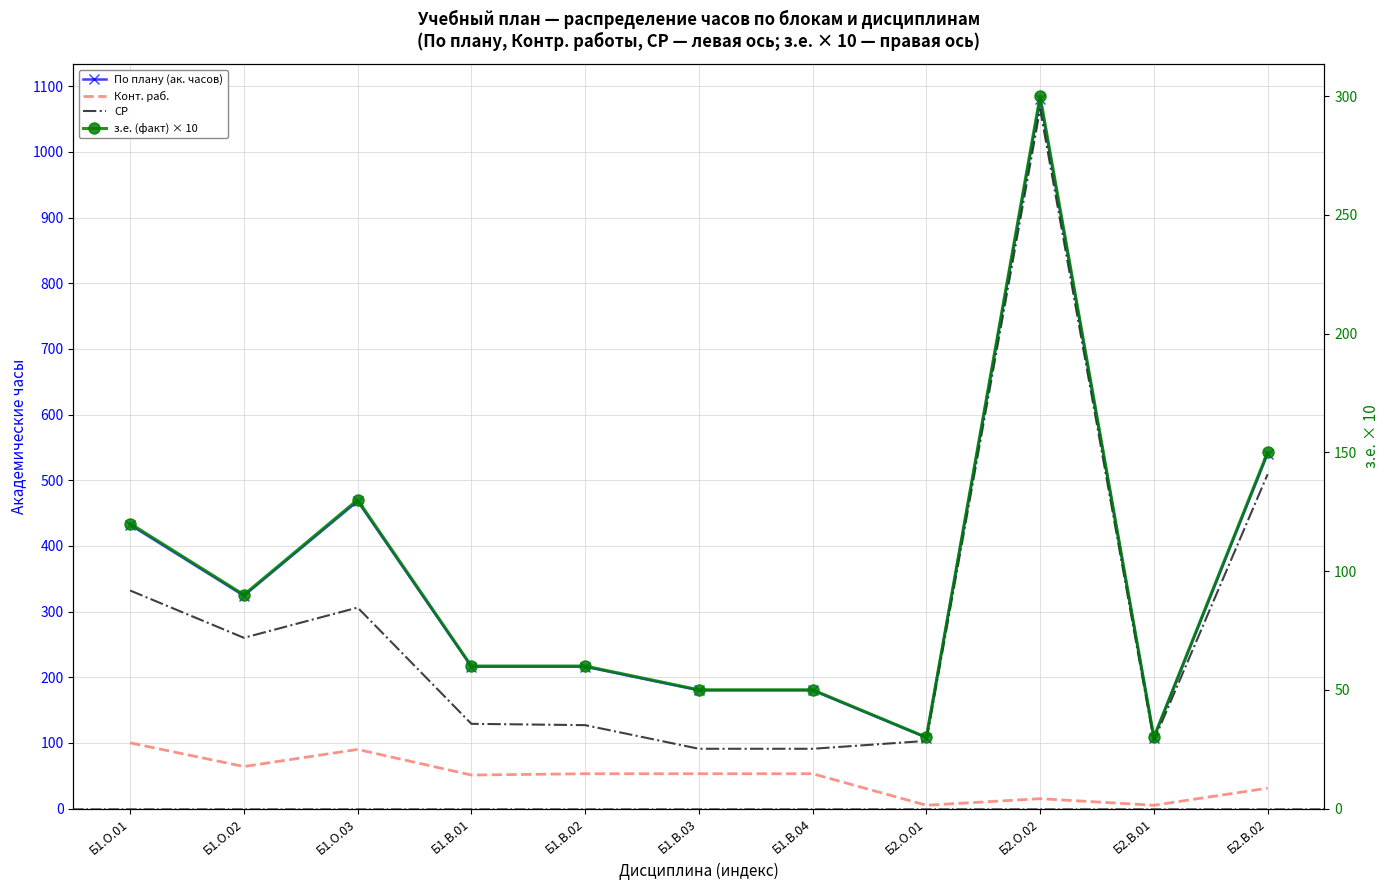

True or false: з.е. (факт) × 10 and По плану (ак. часов) intersect in this chart.

False